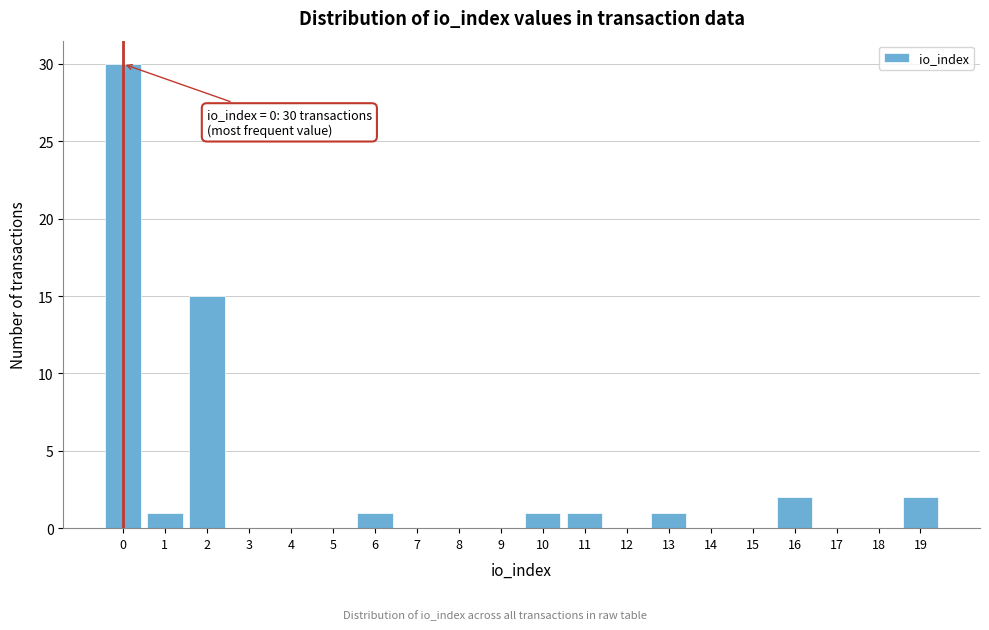

Reading left to right, list all the values displayed in this chart.

0=30	1=1	2=15	3=0	4=0	5=0	6=1	7=0	8=0	9=0	10=1	11=1	12=0	13=1	14=0	15=0	16=2	17=0	18=0	19=2